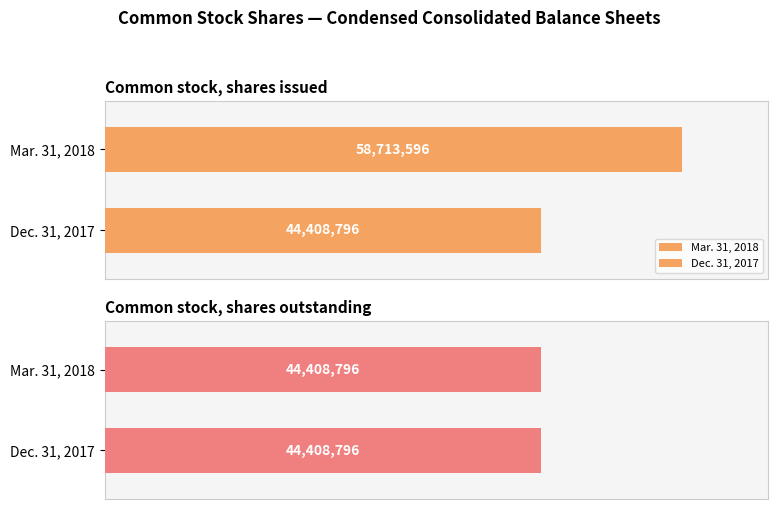

Read the Mar. 31, 2018 value at Common stock, shares outstanding, to the nearest 50.

44408800